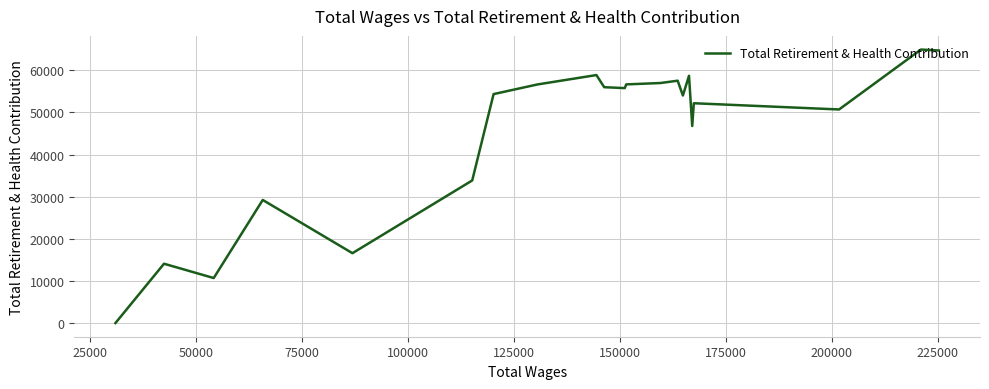

What position from the right is 50000?

19